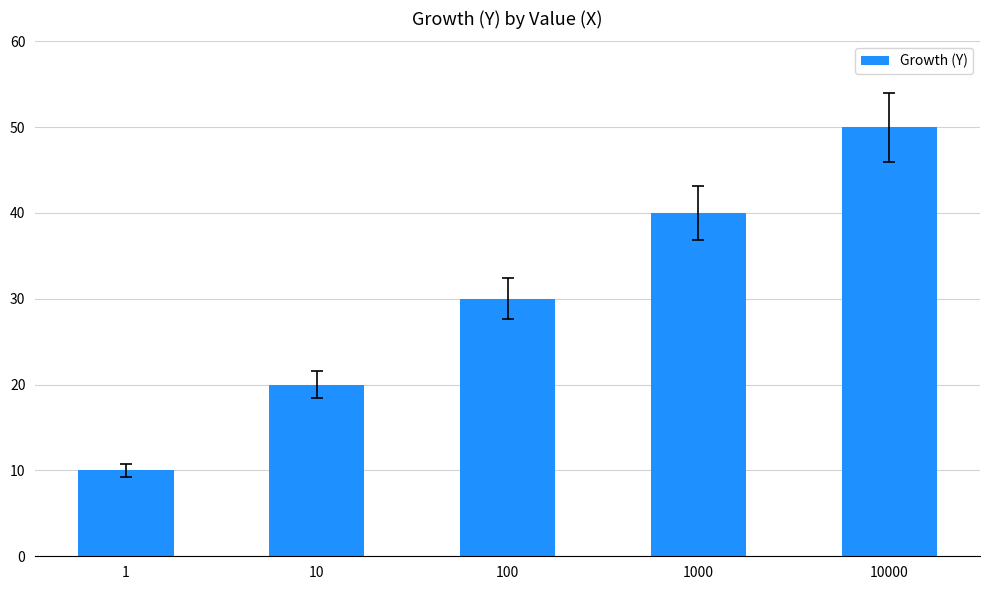

The value at 100 is 30. True or false?

True